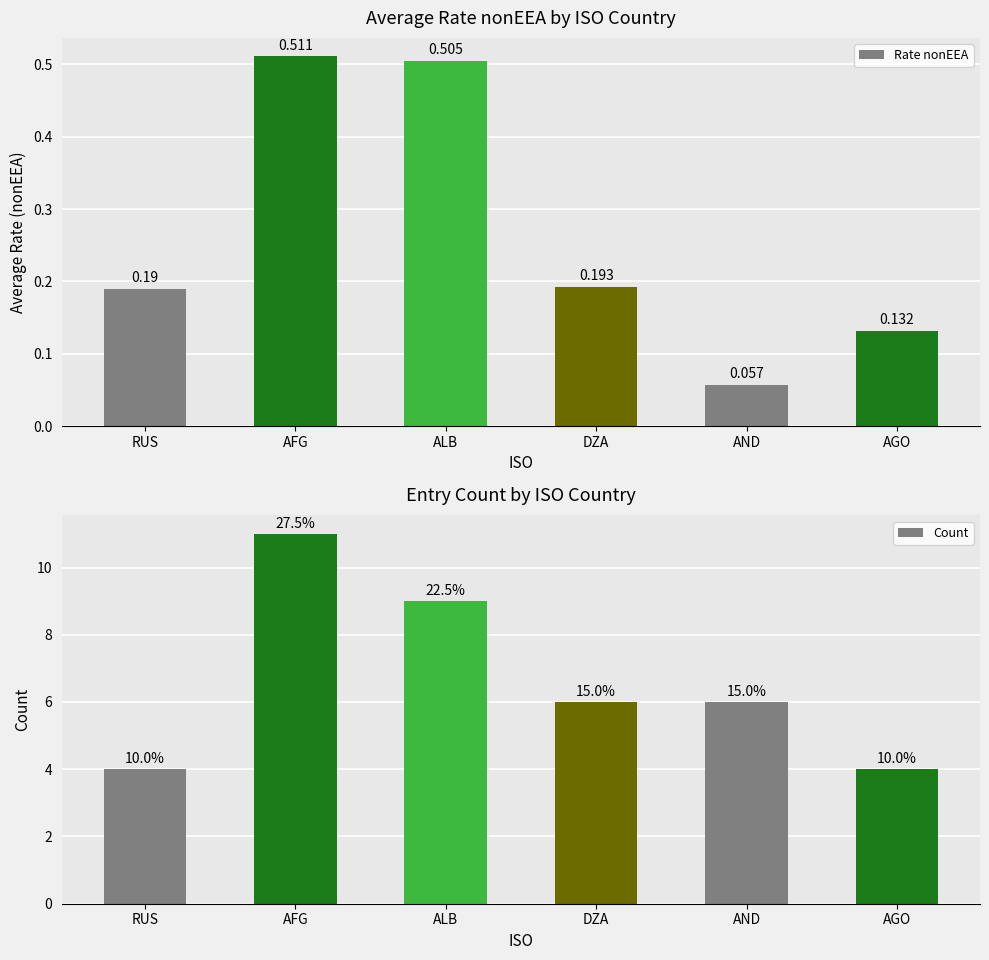

List the labels in order of Count value, smallest first.

RUS, AGO, DZA, AND, ALB, AFG